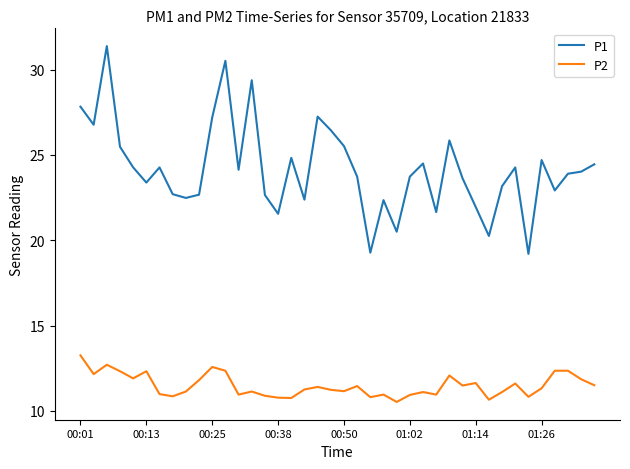

True or false: P2 and P1 intersect in this chart.

False